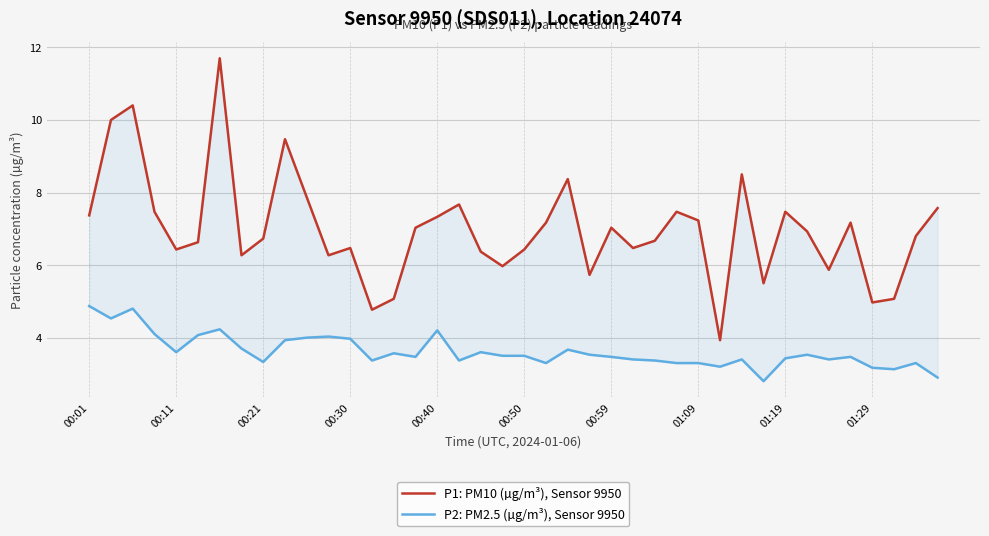

What is the spread (max minus min) of values at 25?

3.1